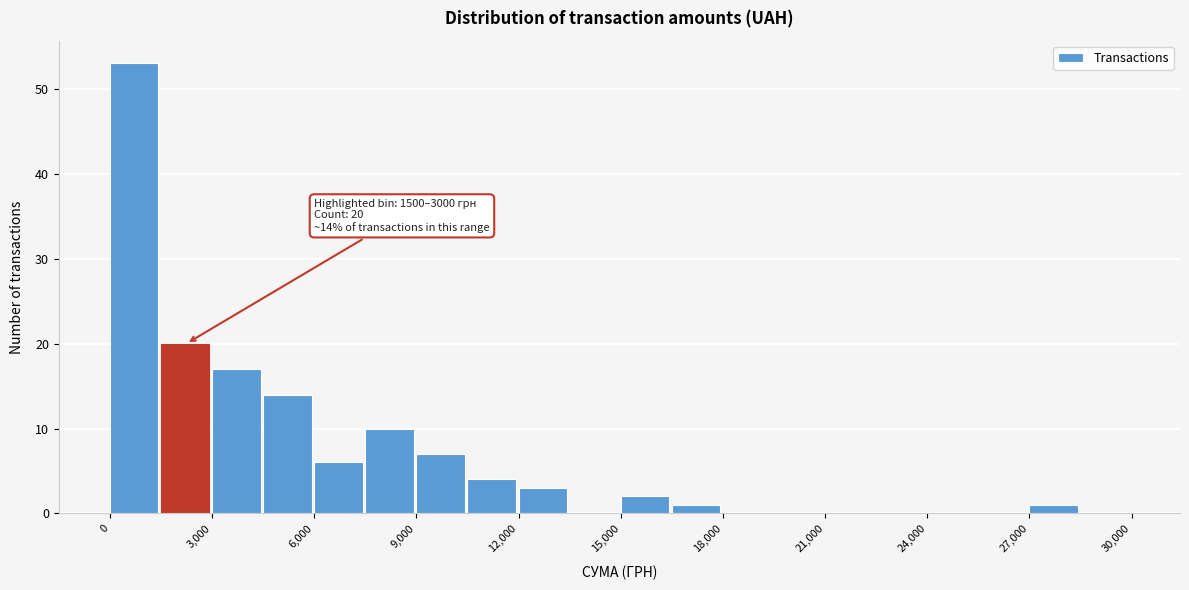

Read against the x-axis, roughly where is the centre of the tallest bar?

500